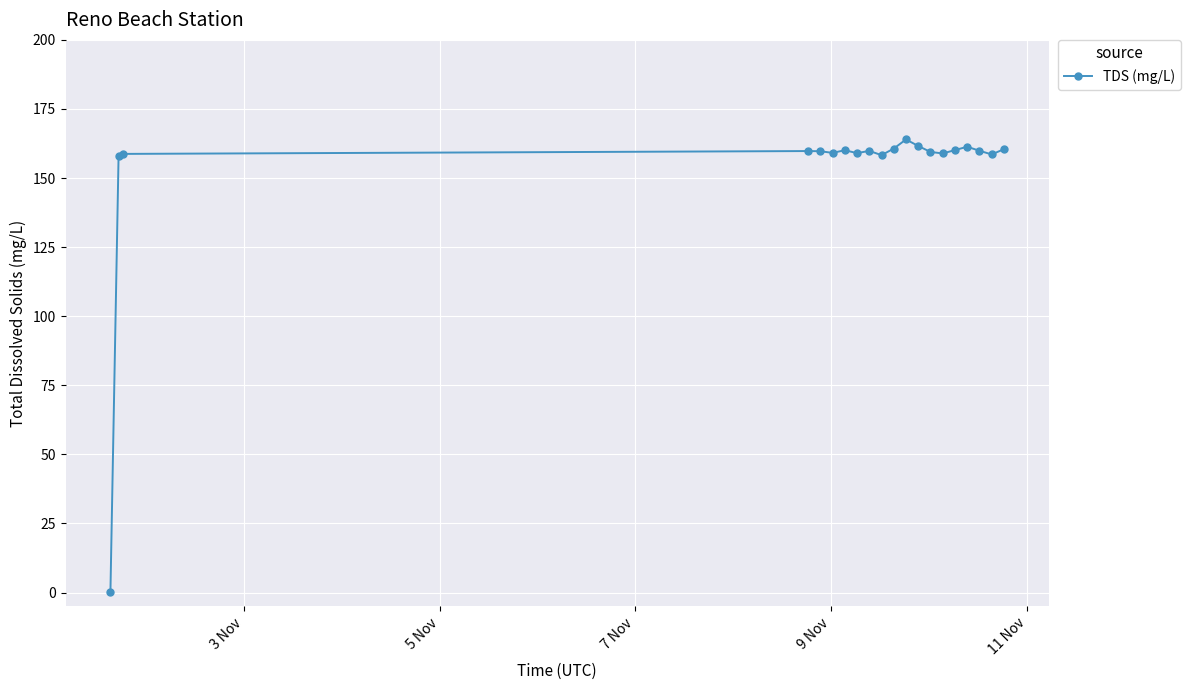

What is the sum of all values?

3037.6